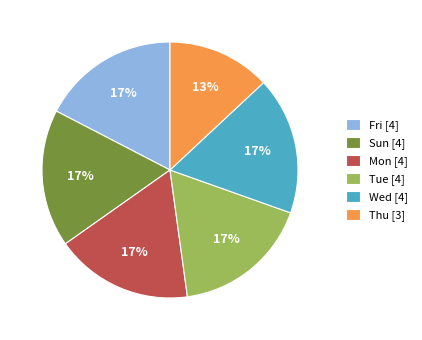

Does Sun [4] represent more than half of the total?

No